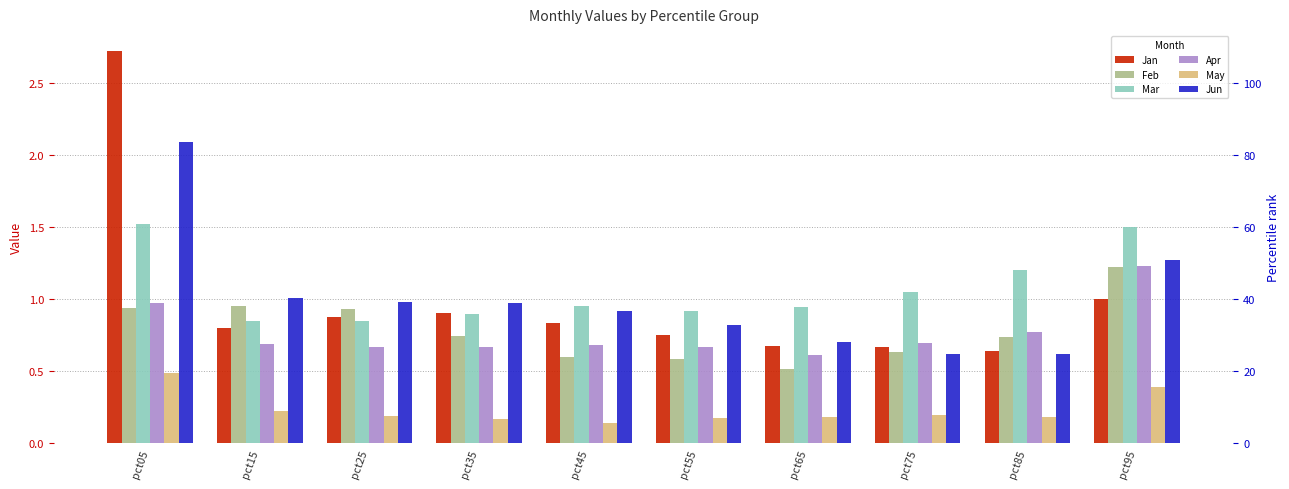

Reading left to right, what are all the values shown in this chart?

Jan: pct05=2.7	pct15=0.8	pct25=0.9	pct35=0.9	pct45=0.8	pct55=0.8	pct65=0.7	pct75=0.7	pct85=0.6	pct95=1.0
Feb: pct05=0.9	pct15=1.0	pct25=0.9	pct35=0.7	pct45=0.6	pct55=0.6	pct65=0.5	pct75=0.6	pct85=0.7	pct95=1.2
Mar: pct05=1.5	pct15=0.8	pct25=0.9	pct35=0.9	pct45=1.0	pct55=0.9	pct65=0.9	pct75=1.0	pct85=1.2	pct95=1.5
Apr: pct05=1.0	pct15=0.7	pct25=0.7	pct35=0.7	pct45=0.7	pct55=0.7	pct65=0.6	pct75=0.7	pct85=0.8	pct95=1.2
May: pct05=0.5	pct15=0.2	pct25=0.2	pct35=0.2	pct45=0.1	pct55=0.2	pct65=0.2	pct75=0.2	pct85=0.2	pct95=0.4
Jun: pct05=2.1	pct15=1.0	pct25=1.0	pct35=1.0	pct45=0.9	pct55=0.8	pct65=0.7	pct75=0.6	pct85=0.6	pct95=1.3